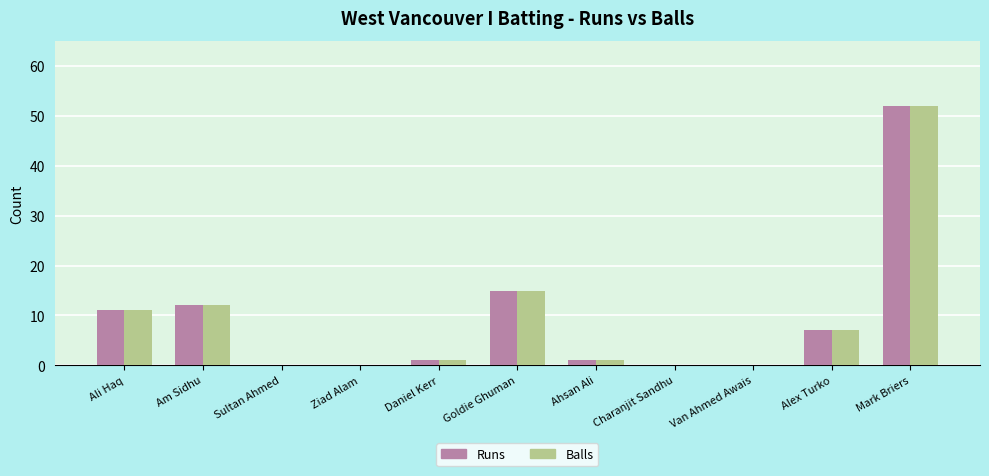

How many groups of bars are there?

11